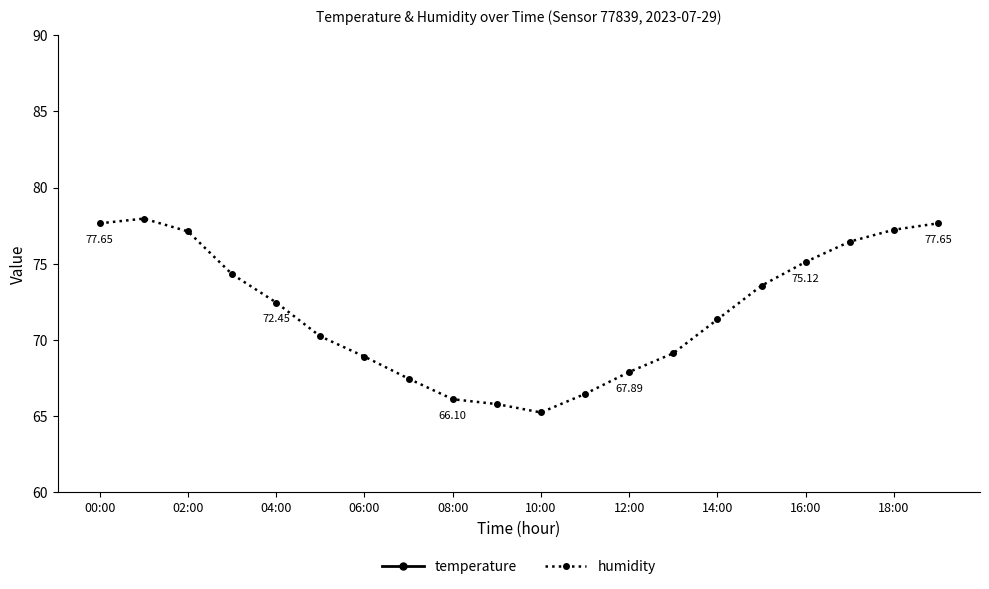

How many categories are shown in the chart?

20